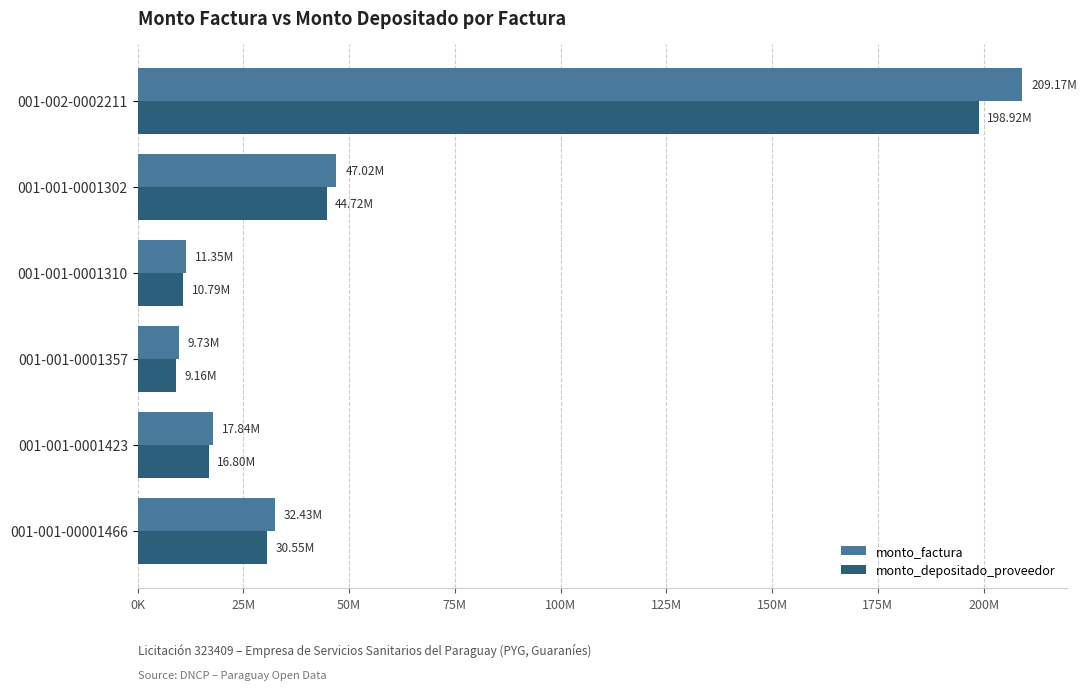

What are all the series names shown in the legend?

monto_factura, monto_depositado_proveedor